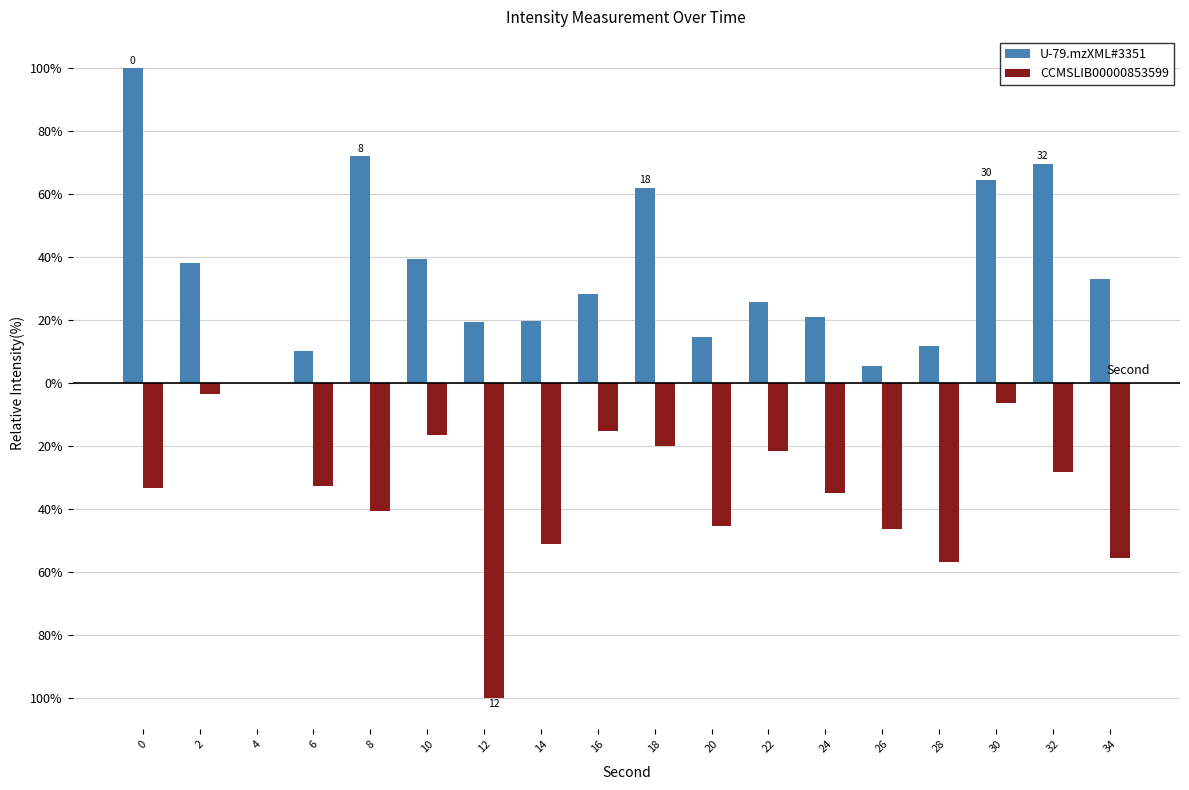

At which category does the chart reach its minimum across all series?

12